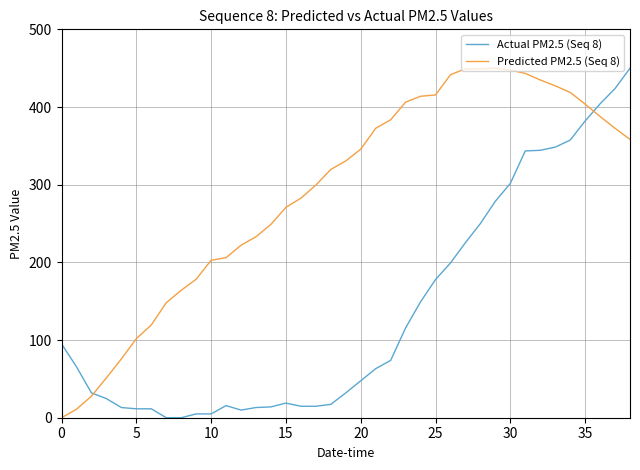

What is the maximum value for Predicted PM2.5 (Seq 8)?

450.0